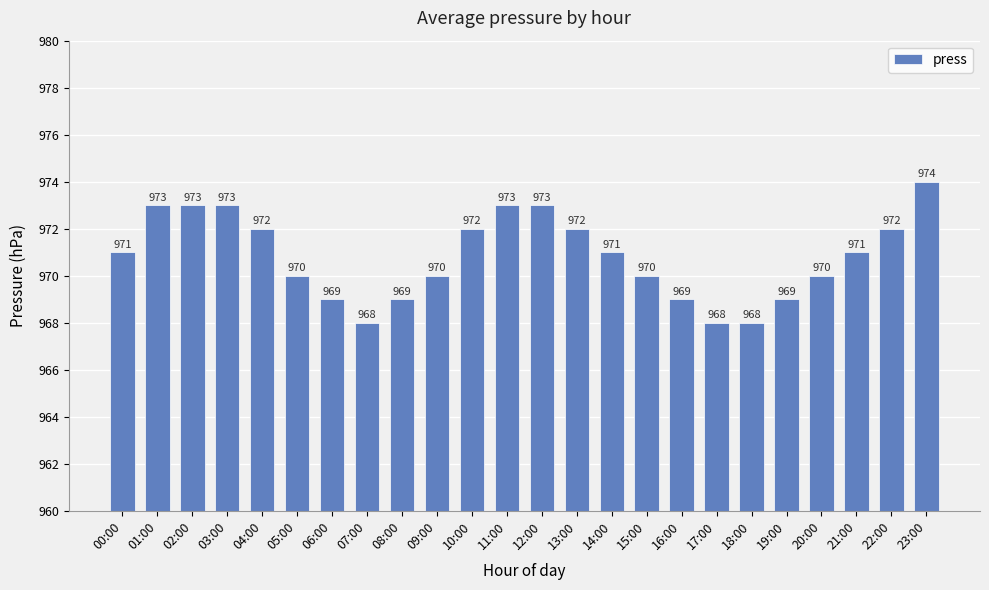

Which has a higher value, 14:00 or 23:00?

23:00